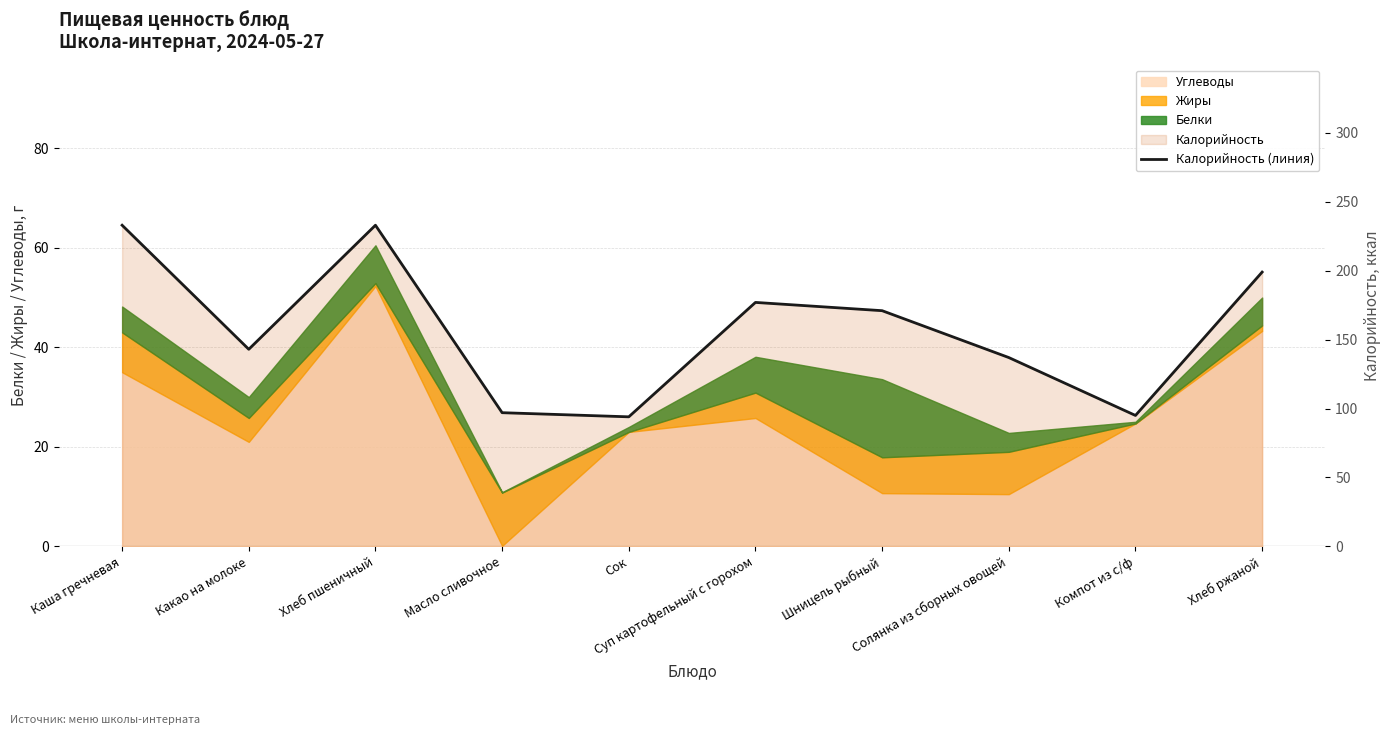

True or false: the data has more than 2 interior local peaks.

False